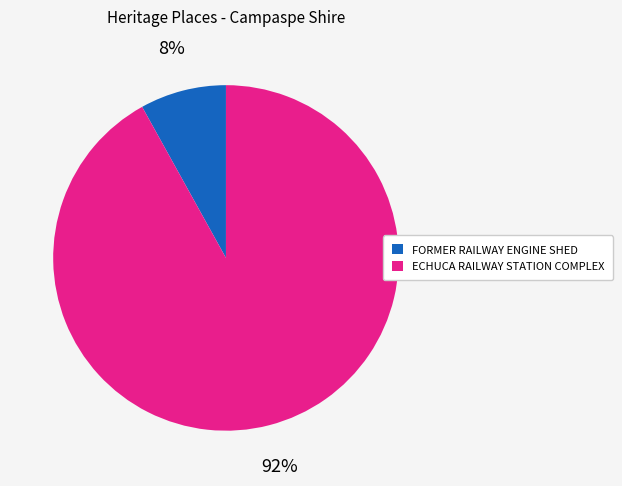

Which has a higher value, ECHUCA RAILWAY STATION COMPLEX or FORMER RAILWAY ENGINE SHED?

ECHUCA RAILWAY STATION COMPLEX